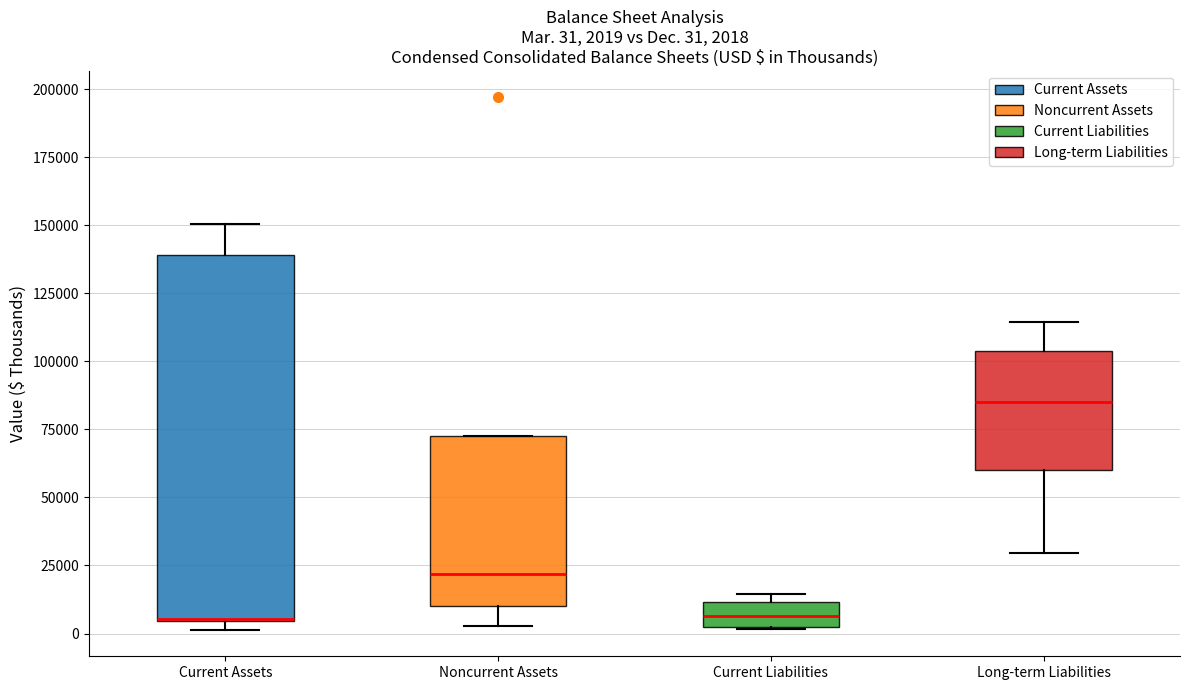

Comparing the boxes themselves (not the whiskers), which one is the tallest?

Current Assets